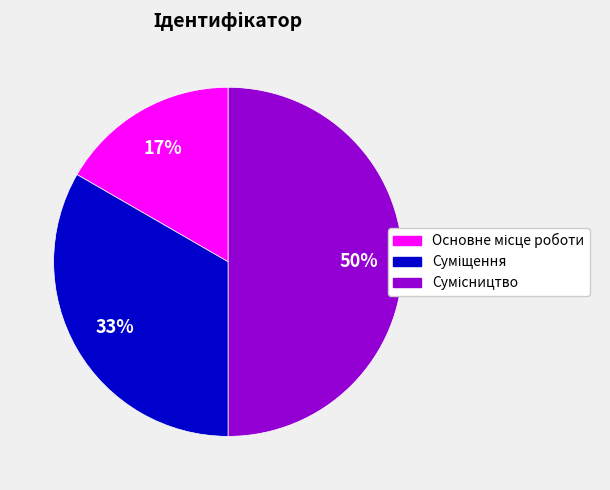

To the nearest percent, what is the average slice percentage?

33%